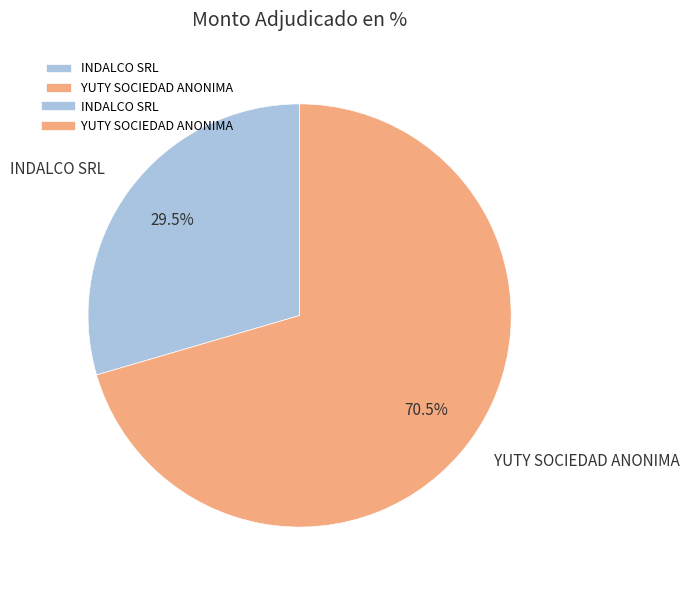

To the nearest percent, what is the difference between the largest and smallest slice percentages?

41%